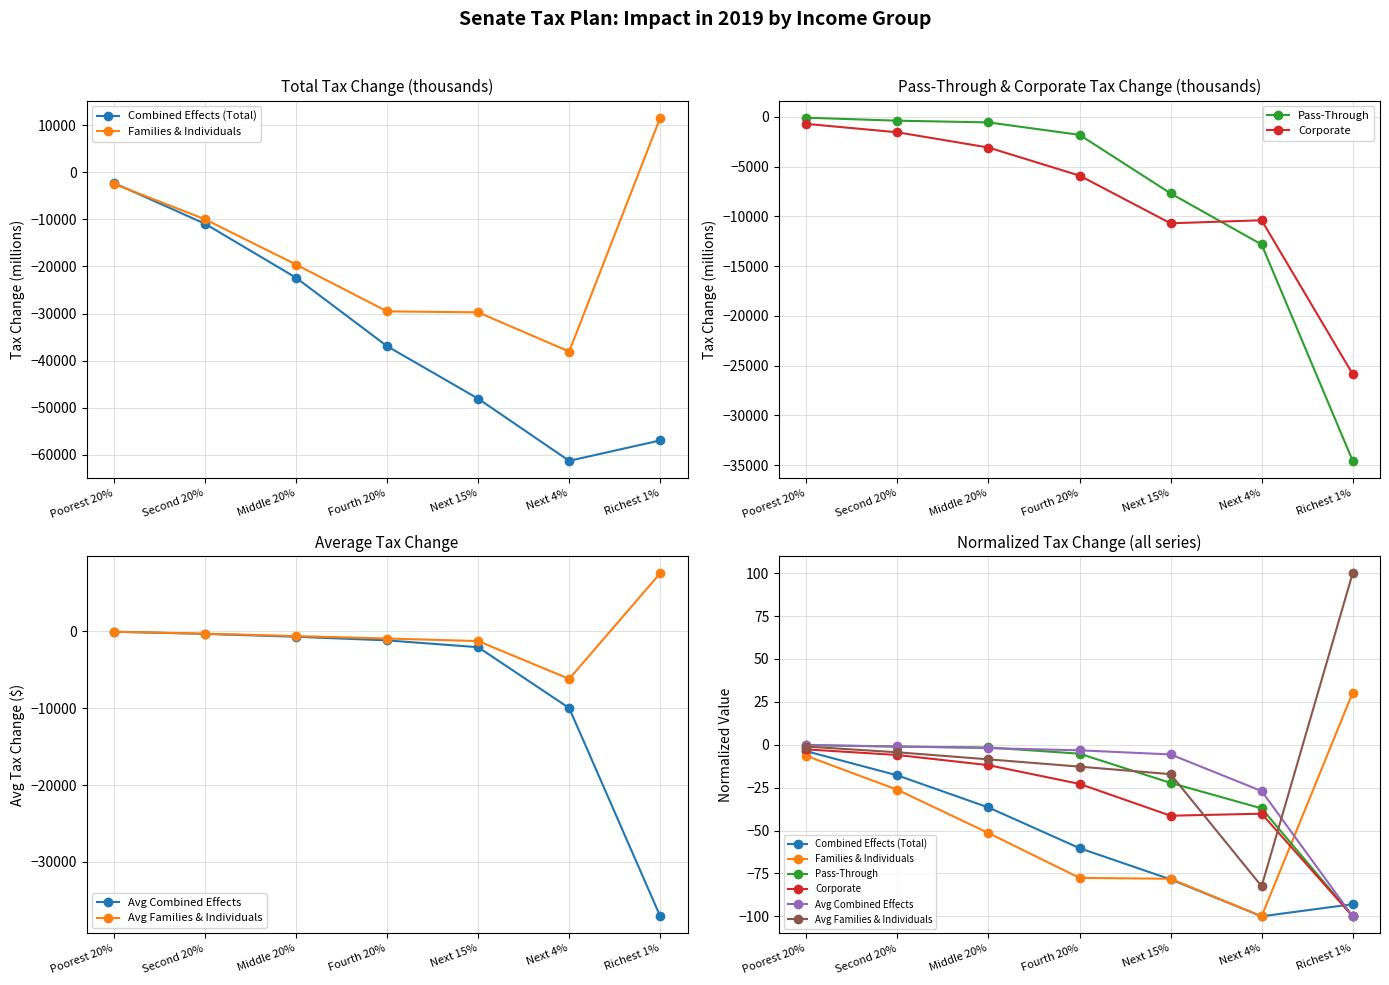

Count the number of data series in this chart.

6